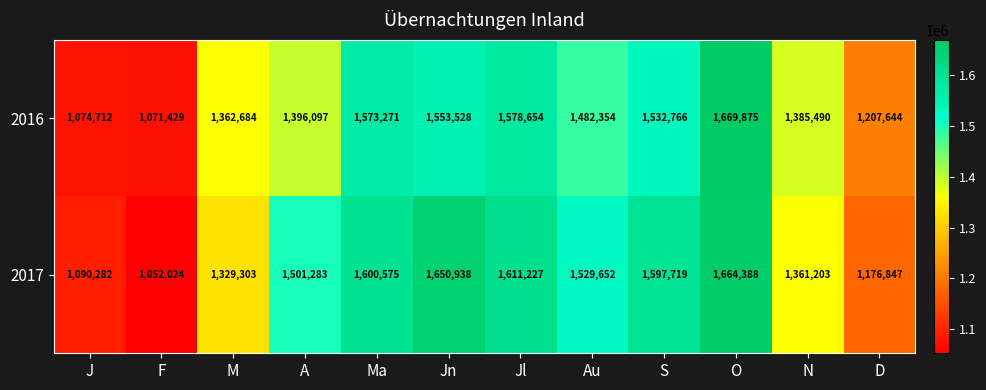

What is the sum of the 2017 values at Ma and Jl?

3211802